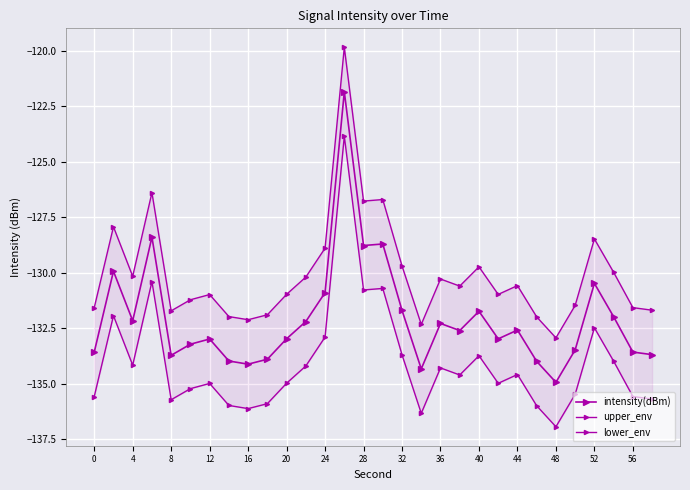

At 56, list the series in order from smallest to largest.

lower_env, intensity(dBm), upper_env